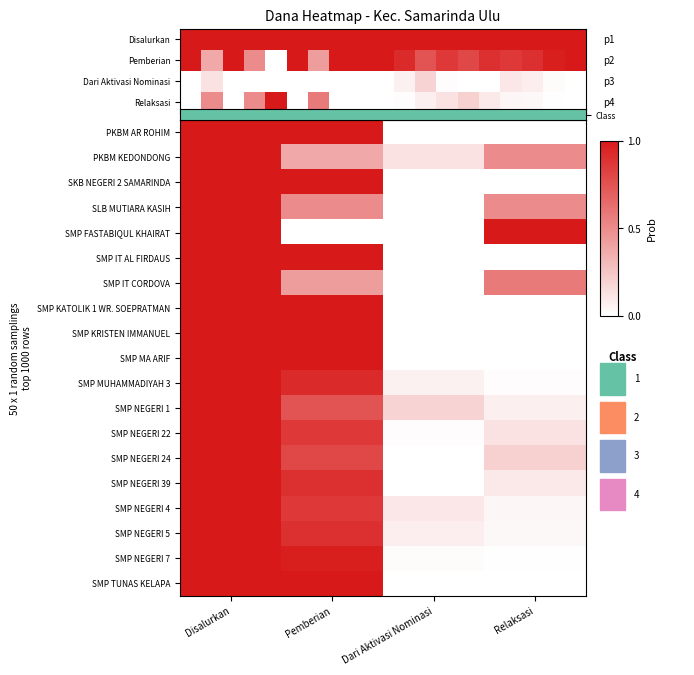

Which category has the lowest value in the SMP FASTABIQUL KHAIRAT series?

Pemberian